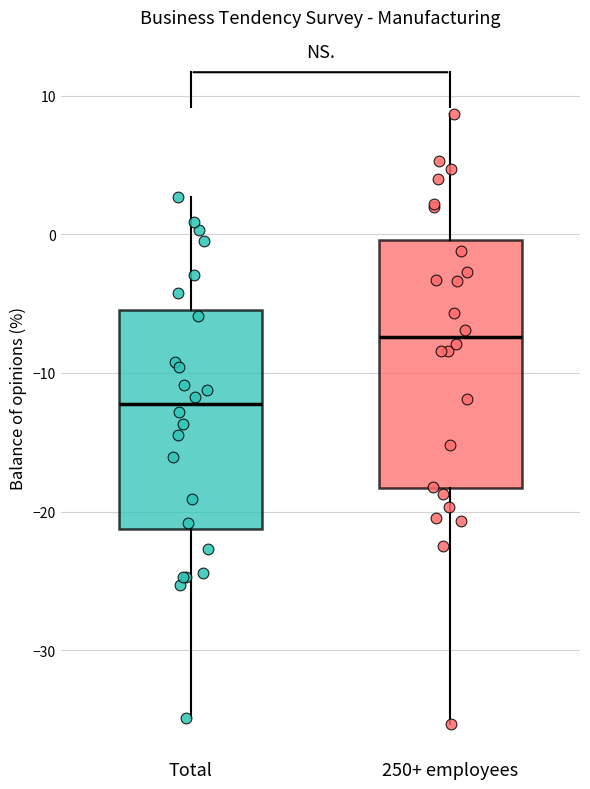

Reading left to right, read every box against the y-axis: the position of its median line, the range the box covers, and the ends of its whiskers. The values are not printed on the chart, so give them approximately, as read against the axis.

Total: median -12, box -21 to -5, whiskers -35 to 3
250+ employees: median -7, box -18 to 0, whiskers -35 to 9